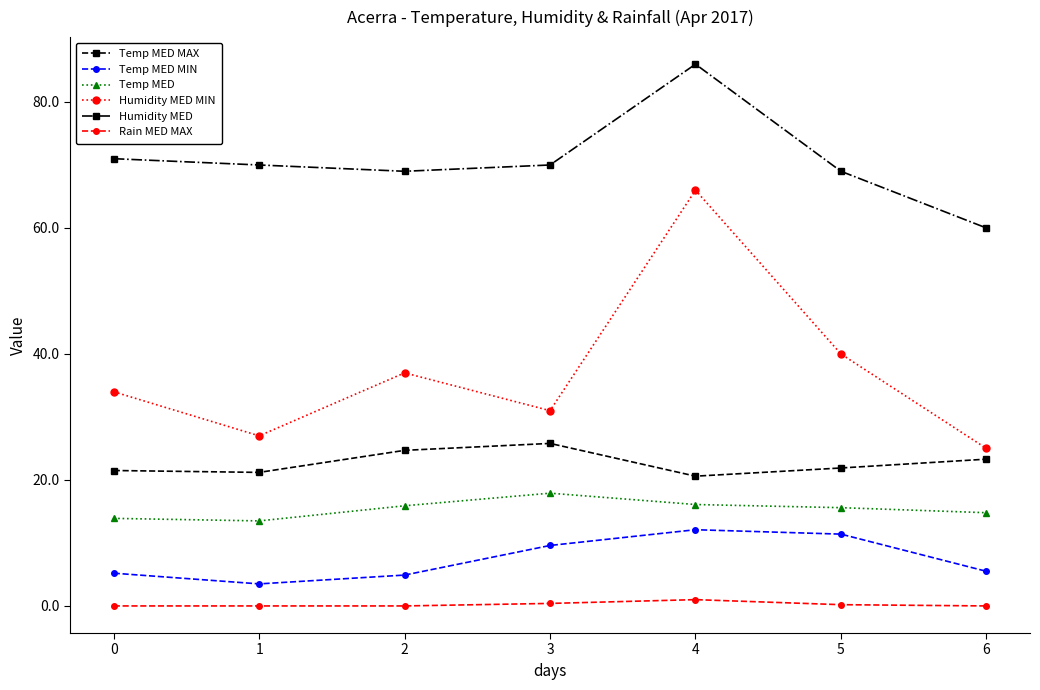

How many interior local valleys does the Temp MED MIN series have?

1